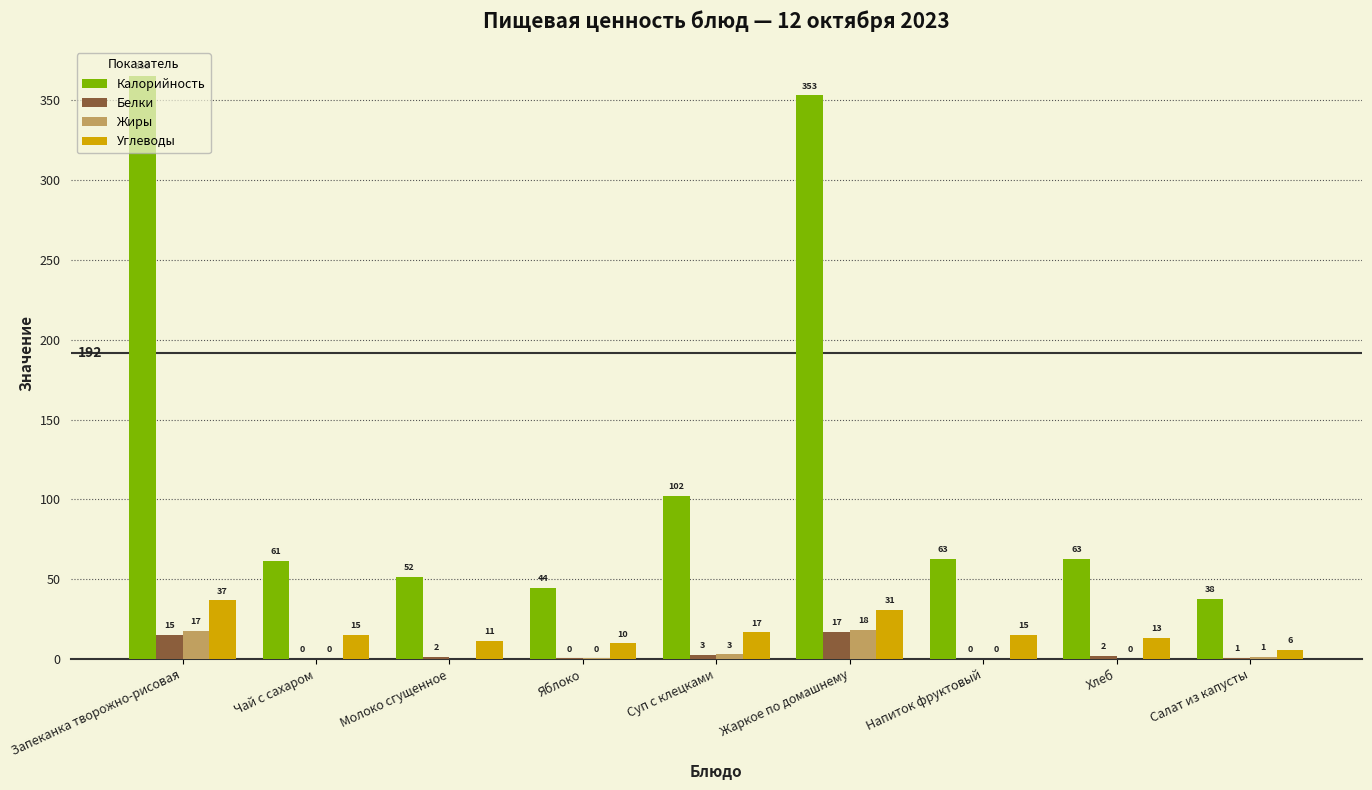

At which category does the chart reach its peak across all series?

Запеканка творожно-рисовая